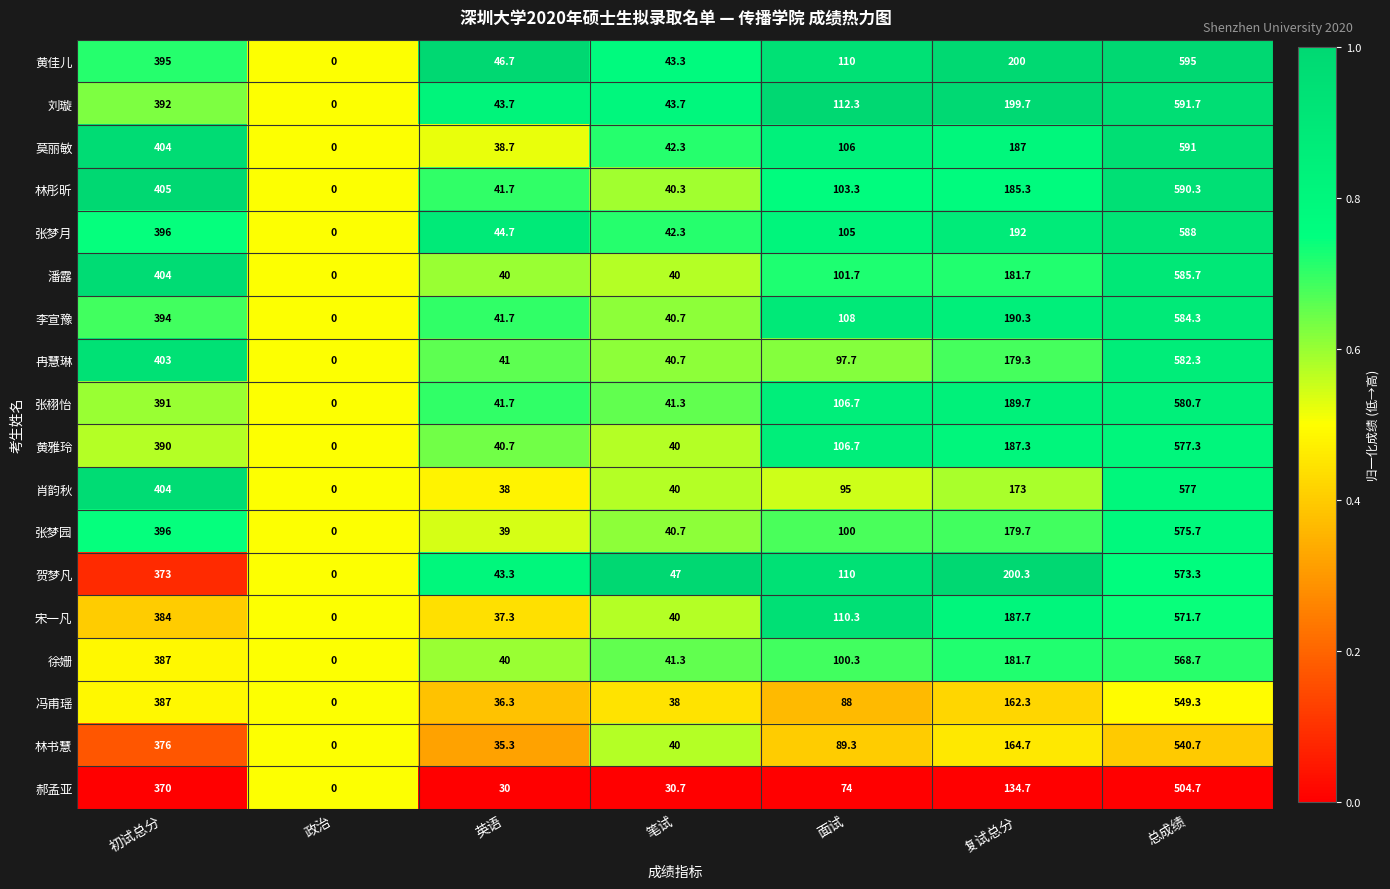

At which category is the sum across all series the highest?

总成绩